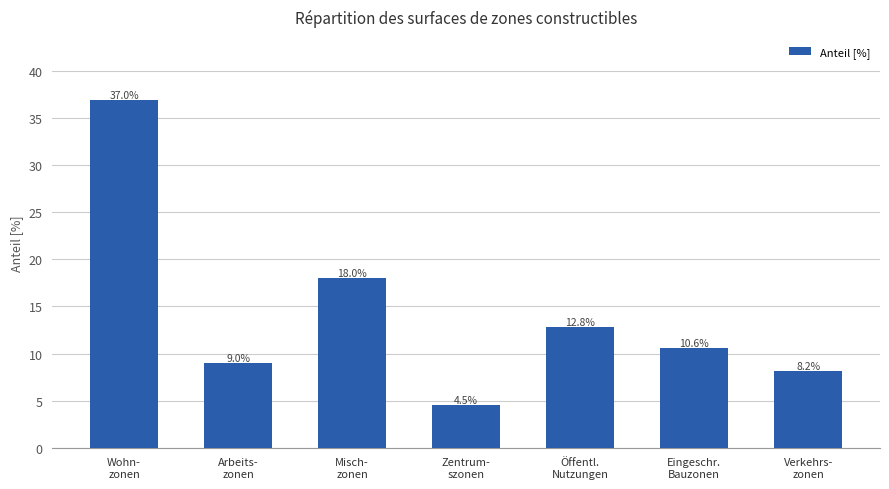

What is the value of the 1st bar from the left?

37.0